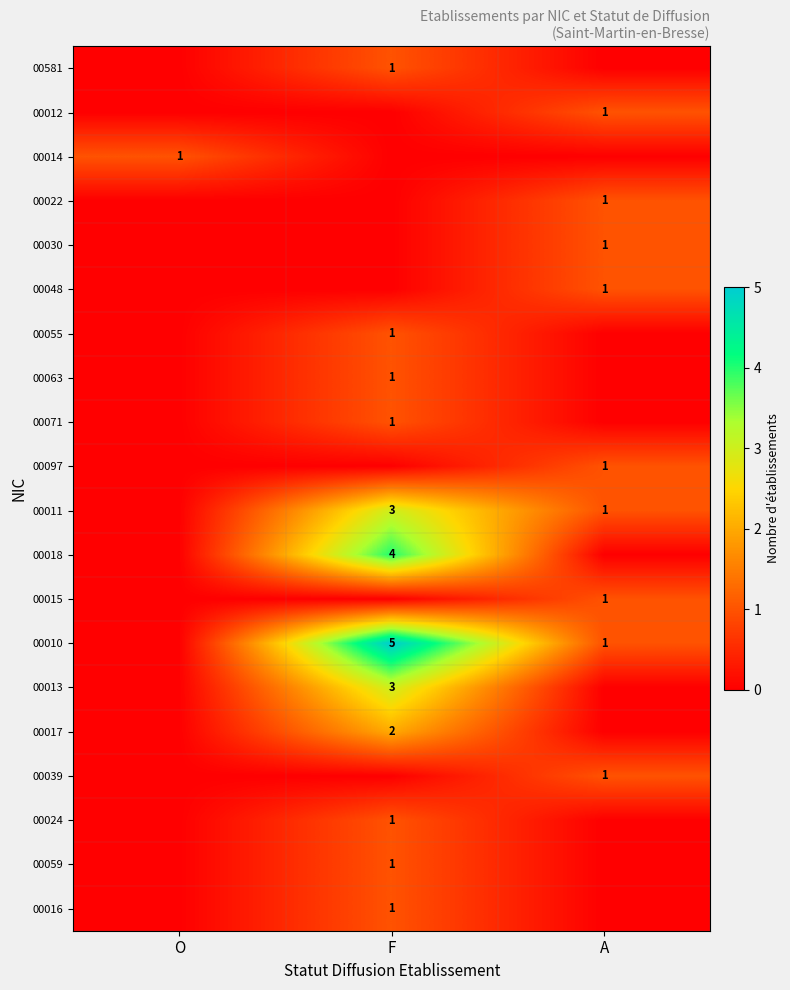

Is the value of 00017 at F greater than the value of 00016 at F?

Yes